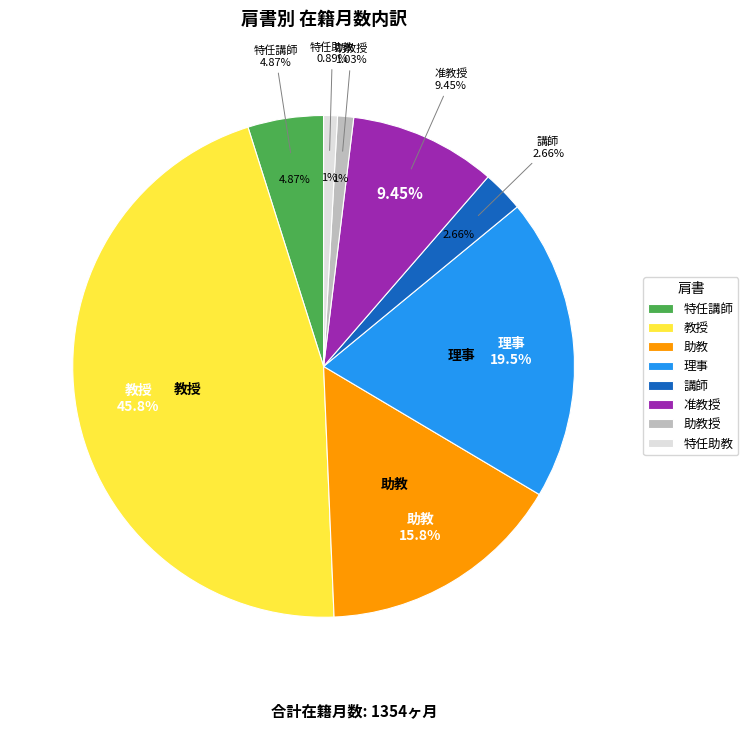

To the nearest percent, what portion does 特任助教 represent?

1%